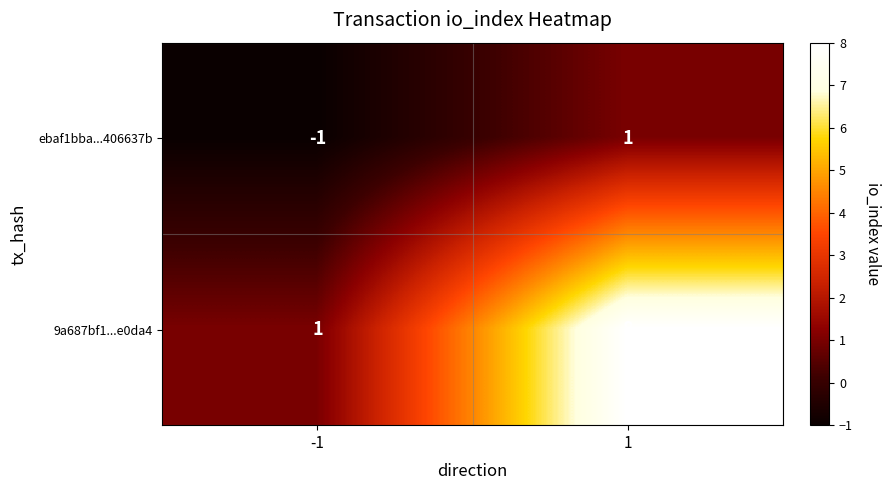

True or false: 9a687bf1...e0da4 has a value of 12 at 1.

False